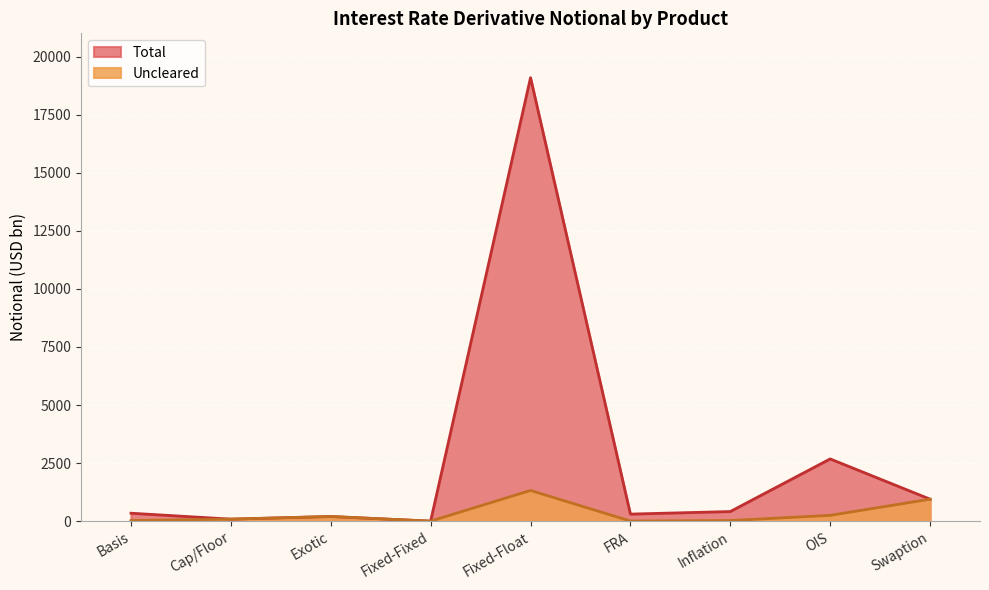

At which label does Total first exceed 342?

Fixed-Float